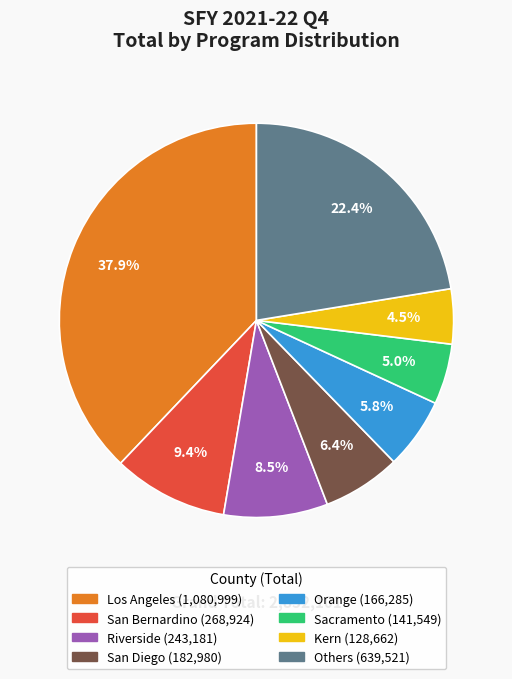

Is there any slice that represents more than half of the pie?

No